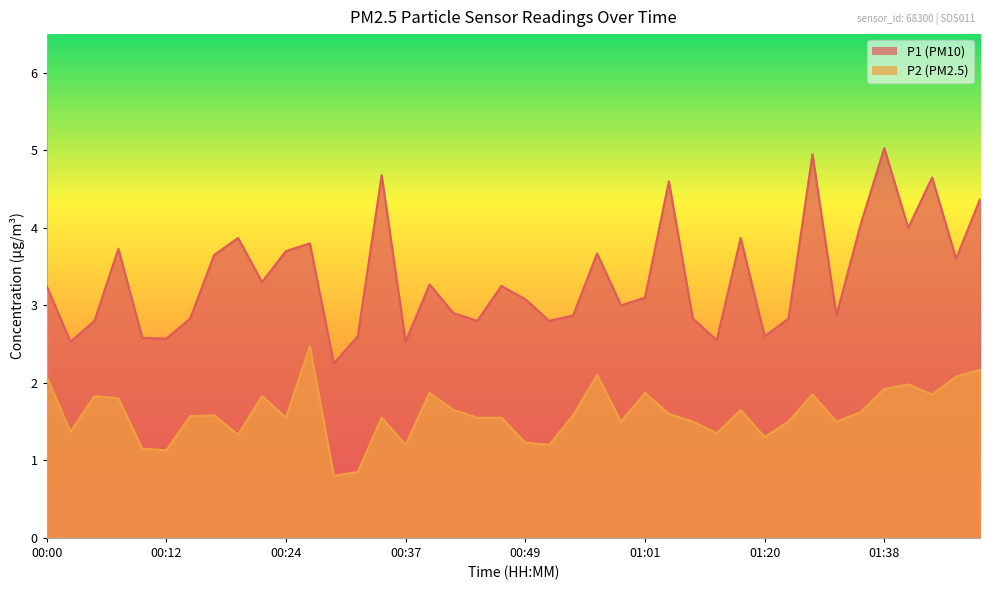

Which series has the largest range (max minus min)?

P1 (PM10)